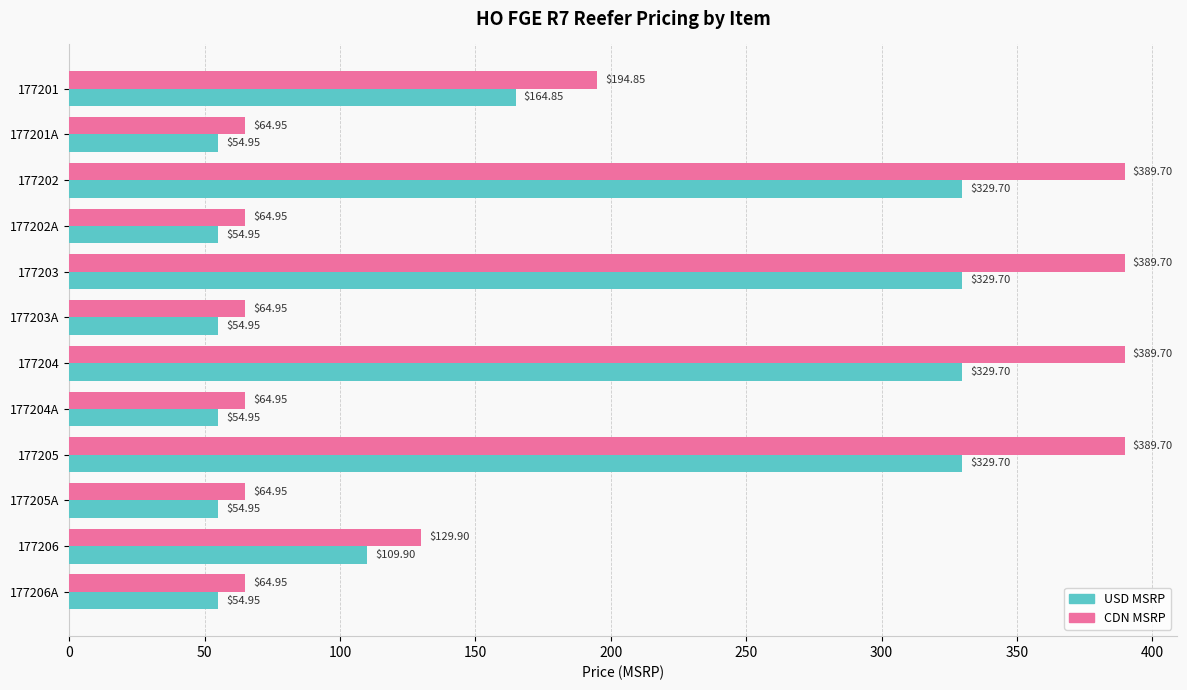

What is the spread (max minus min) of values at 177201?

30.0